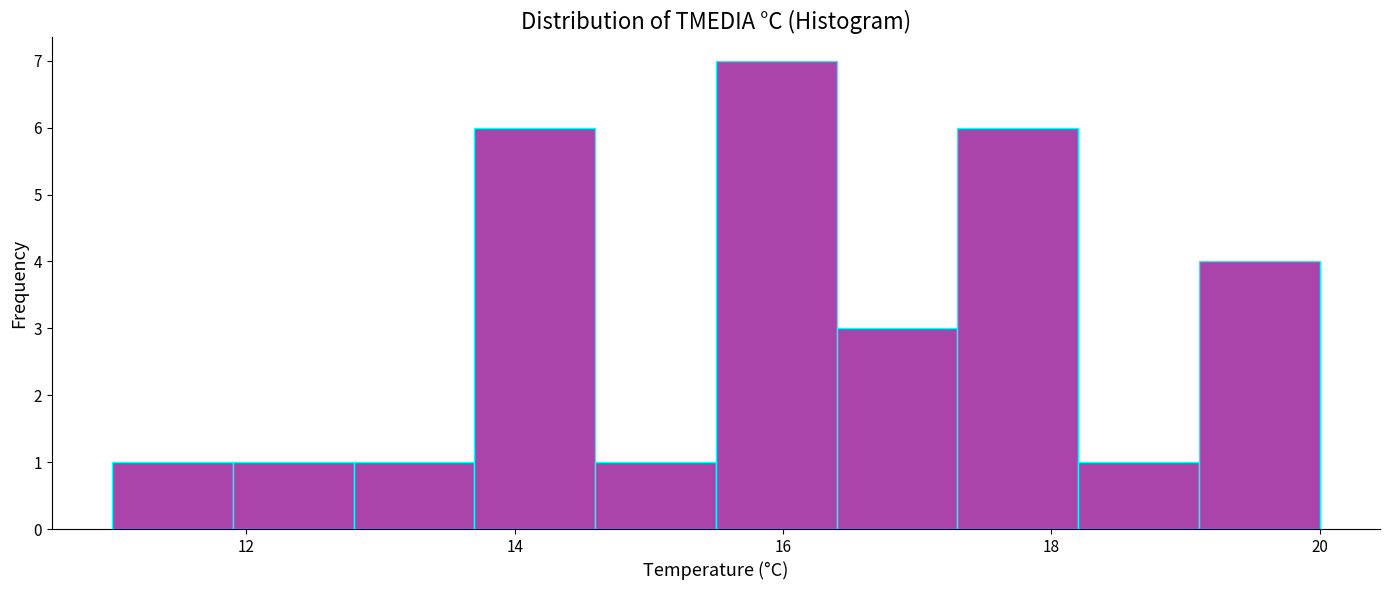

Reading left to right, transcribe this chart: for each bar, give the range it covers on the x-axis and its height. Neither the bar edges nor the heights are printed on the chart, so give them approximately, as read against the axes.

11.0 to 11.9: 1
11.9 to 12.8: 1
12.8 to 13.7: 1
13.7 to 14.6: 6
14.6 to 15.5: 1
15.5 to 16.4: 7
16.4 to 17.3: 3
17.3 to 18.2: 6
18.2 to 19.1: 1
19.1 to 20.0: 4